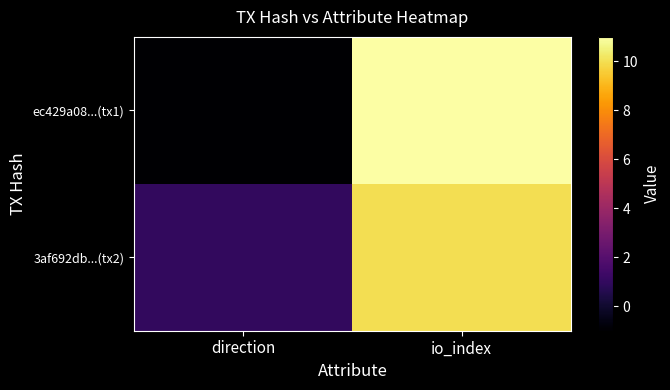

Reading left to right, list all the values displayed in this chart.

ec429a08...(tx1): direction=-1	io_index=11
3af692db...(tx2): direction=1	io_index=10